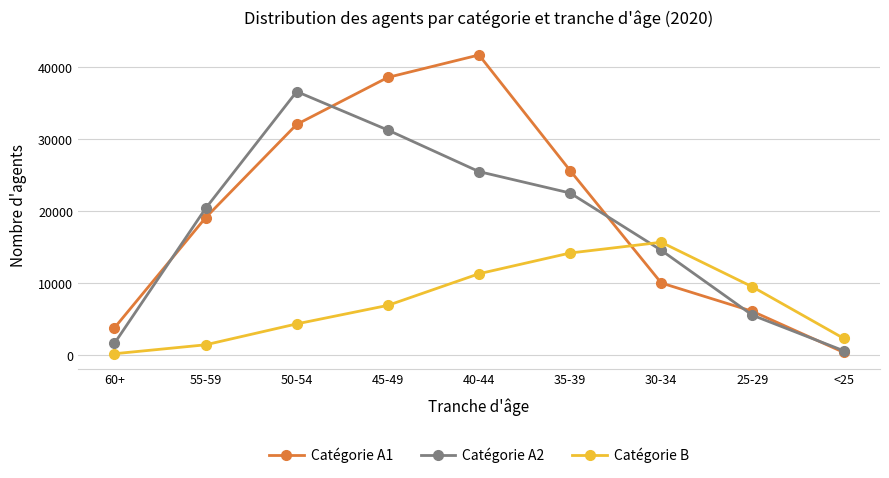

Rank the categories by Catégorie B value from highest to lowest.

30-34, 35-39, 40-44, 25-29, 45-49, 50-54, <25, 55-59, 60+